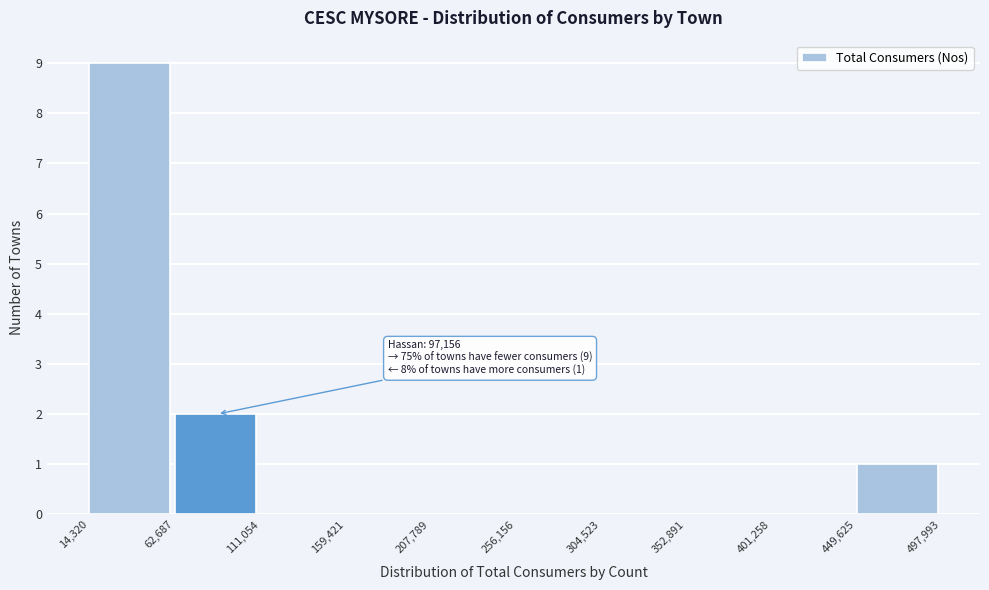

Which range on the x-axis has the tallest bar?

14,320 to 62,687